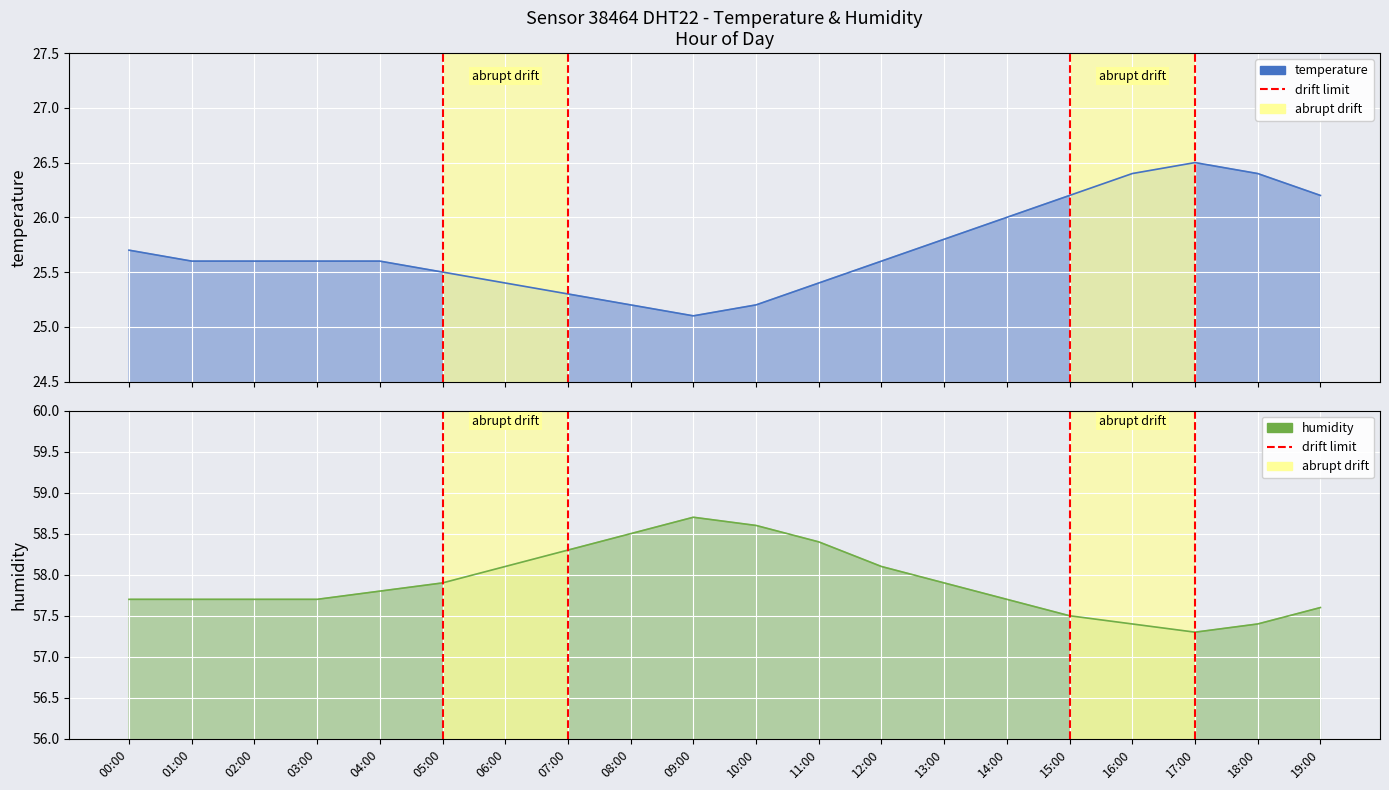

The chart shows a value of 0 at 15:00. True or false?

False